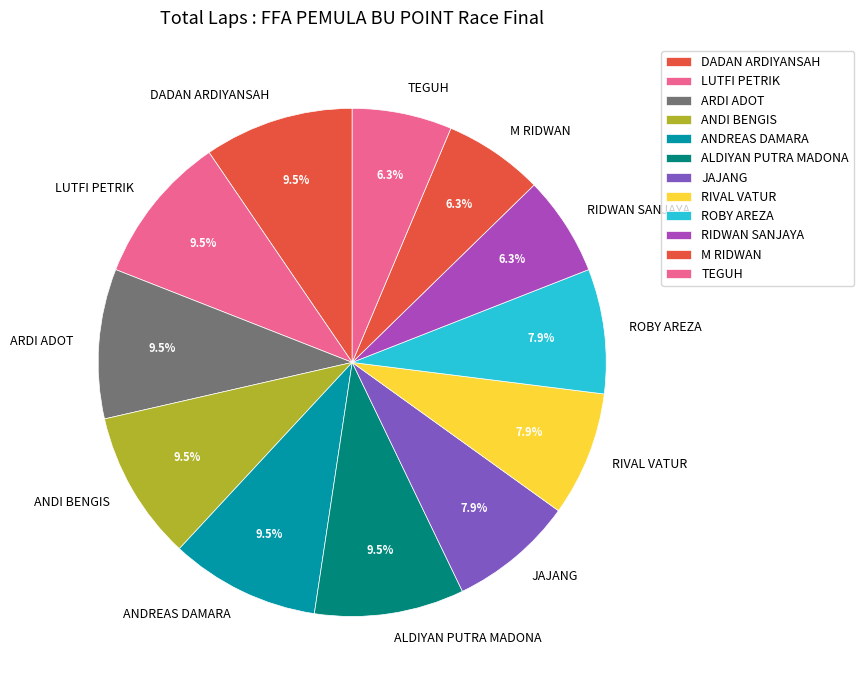

Count the number of slices in the pie.

12